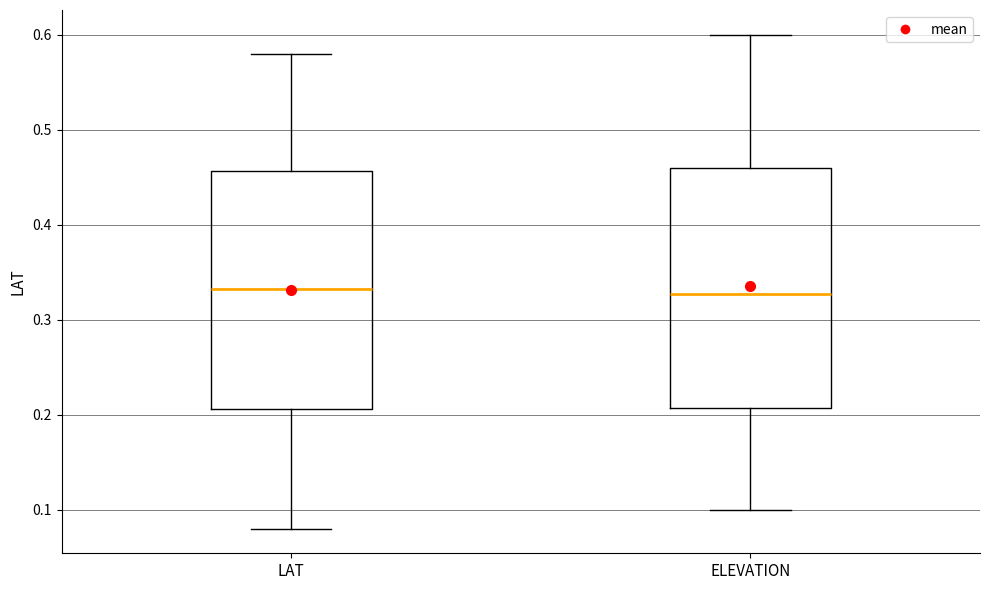

Reading left to right, read every box against the y-axis: the position of its median line, the range the box covers, and the ends of its whiskers. The values are not printed on the chart, so give them approximately, as read against the axis.

LAT: median 0.33, box 0.21 to 0.46, whiskers 0.08 to 0.58
ELEVATION: median 0.33, box 0.21 to 0.46, whiskers 0.10 to 0.60